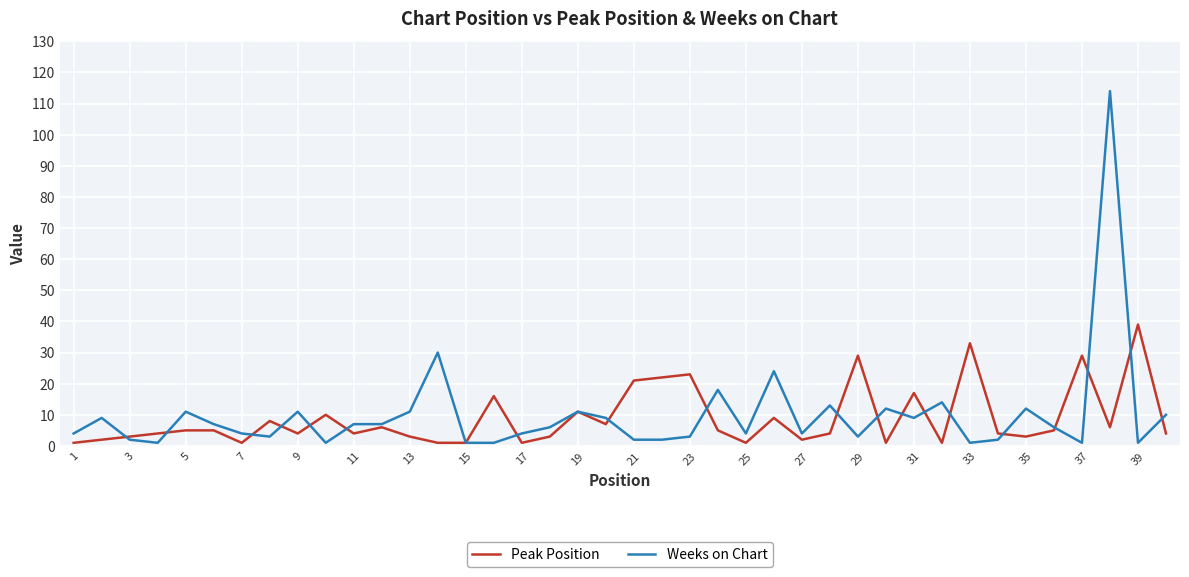

Rank the series by their maximum value, from lowest to highest.

Peak Position, Weeks on Chart